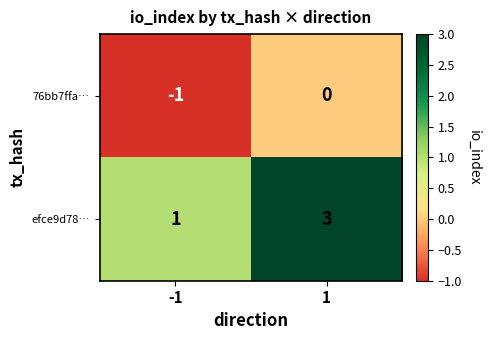

The value of 76bb7ffa… at 1 is -1. True or false?

False